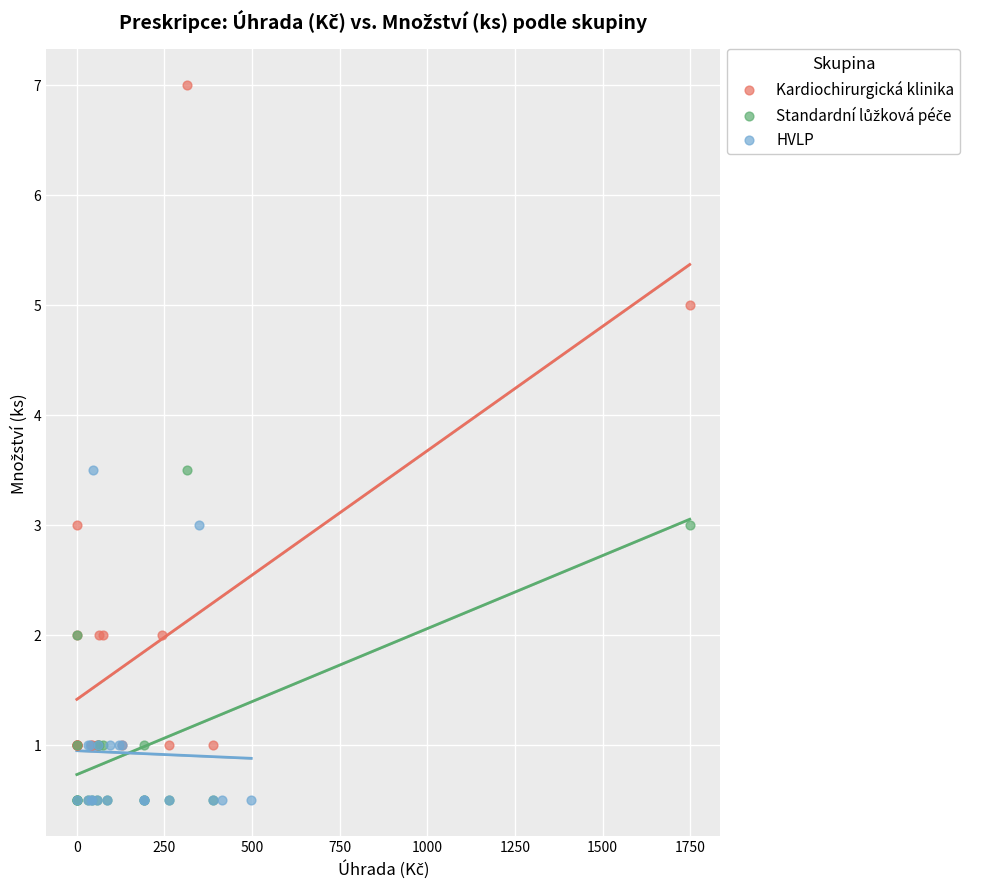

Which series contains the highest Y value?

Kardiochirurgická klinika